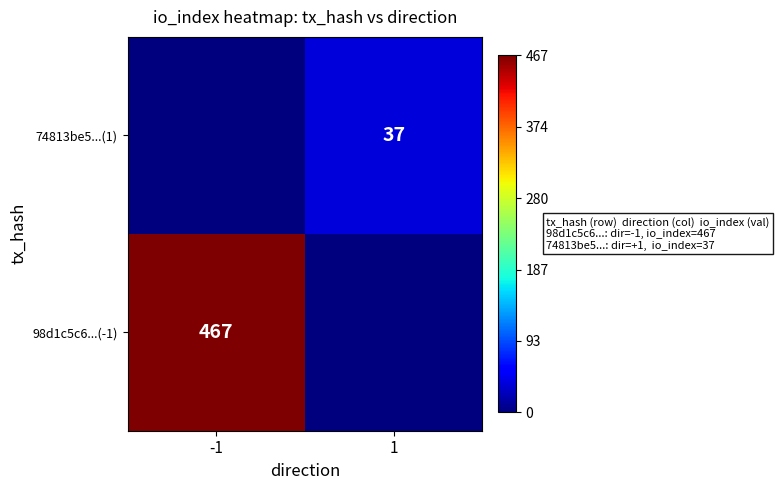

The value of 98d1c5c6...(-1) at -1 is 467. True or false?

True